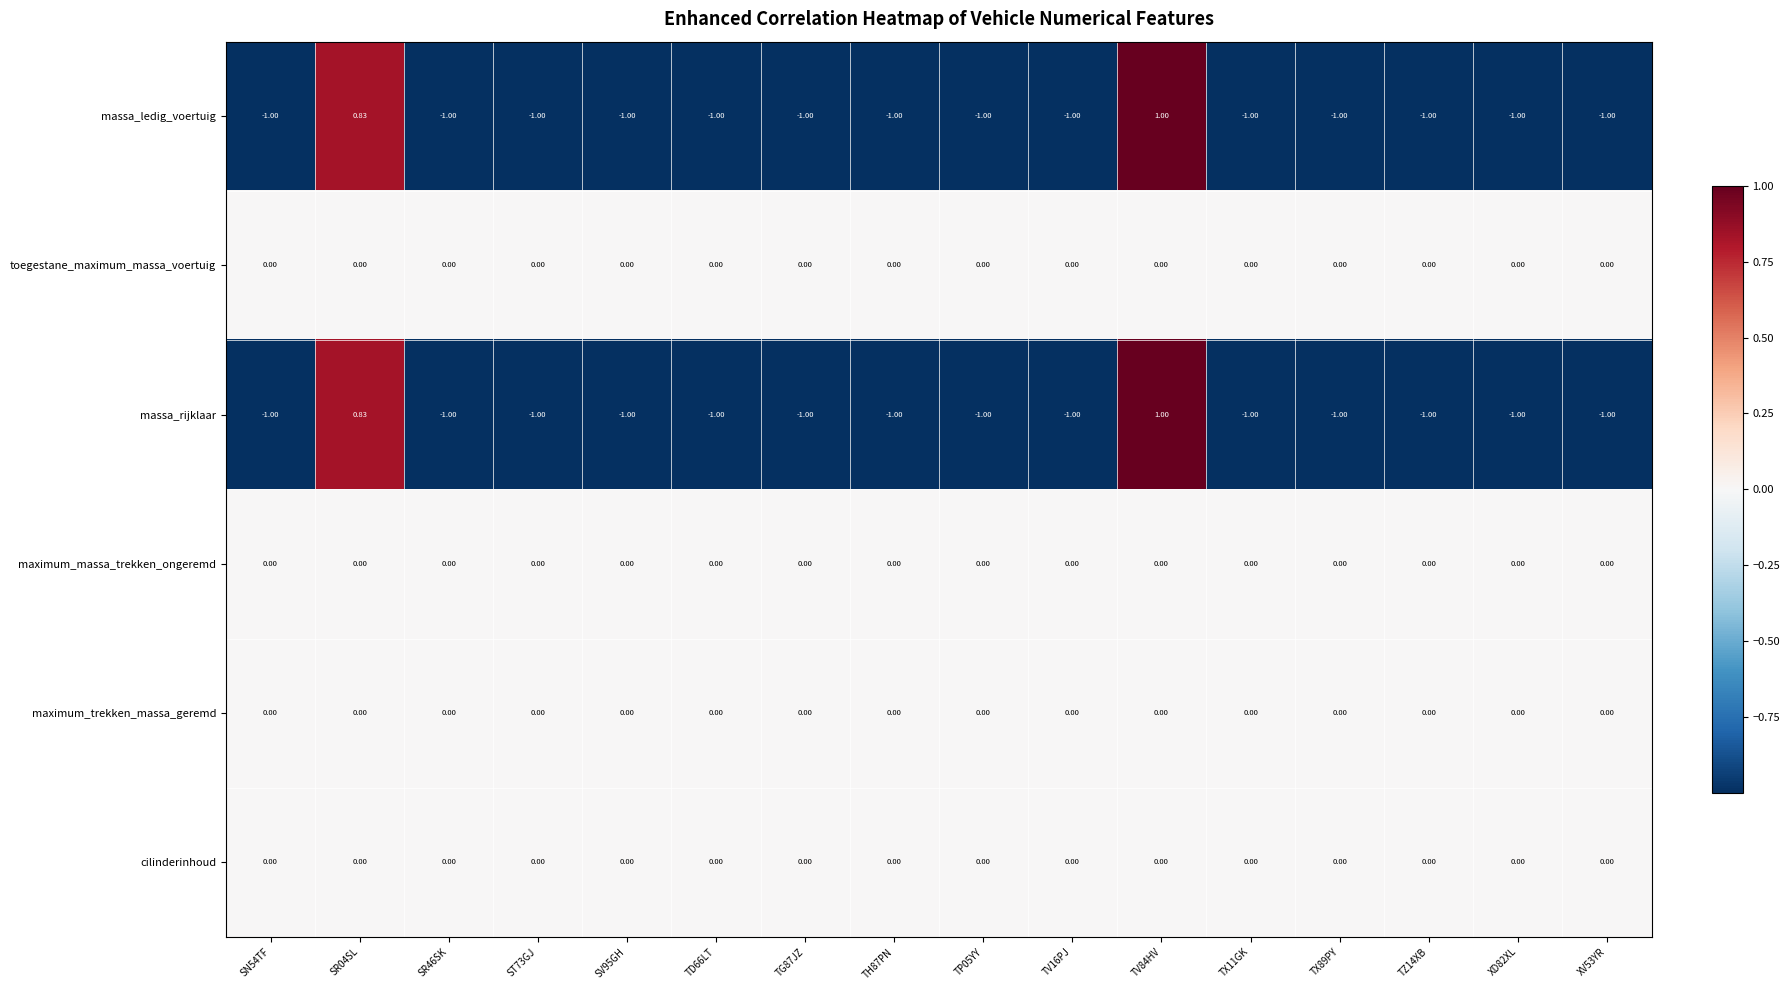

Count the number of data series in this chart.

6